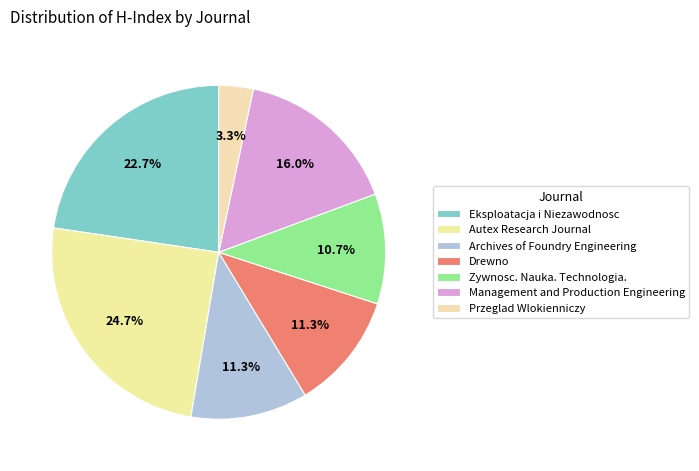

Combined, do Drewno and Przeglad Wlokienniczy account for over 50%?

No